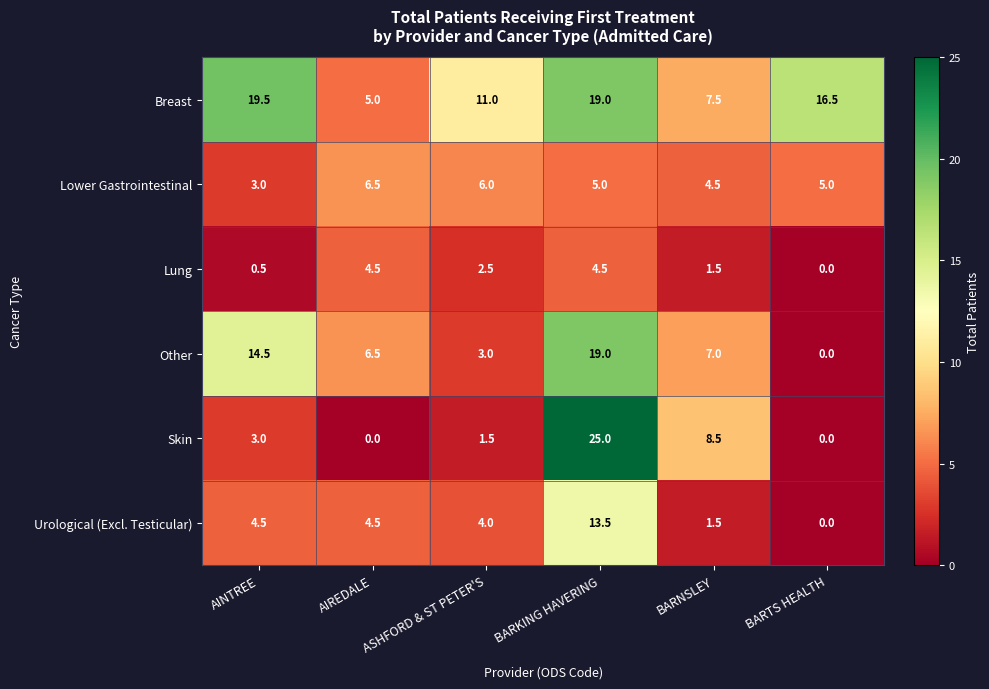

Between AINTREE and AIREDALE, which series saw the biggest shift?

Breast